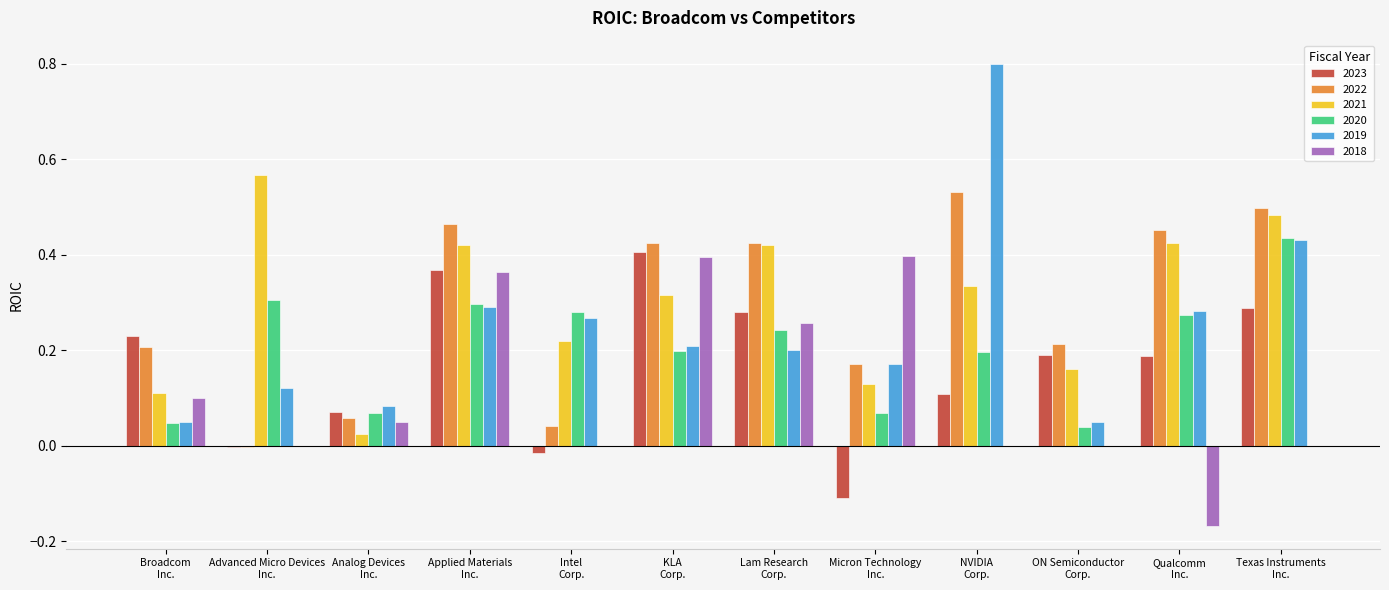

What is the sum of all 2019 values?

3.0